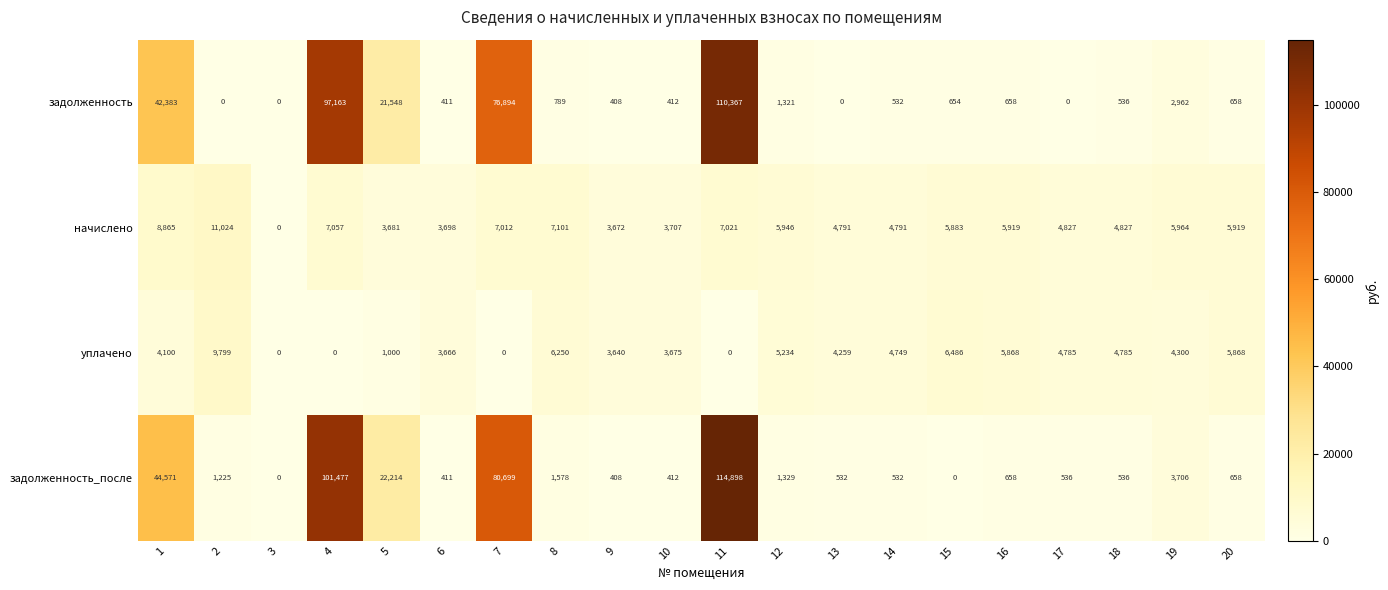

How many data points does each series have?

20